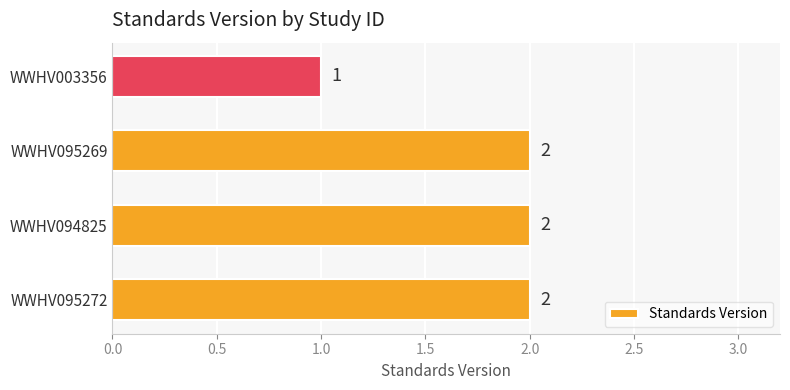

The chart shows a value of 3 at WWHV095269. True or false?

False